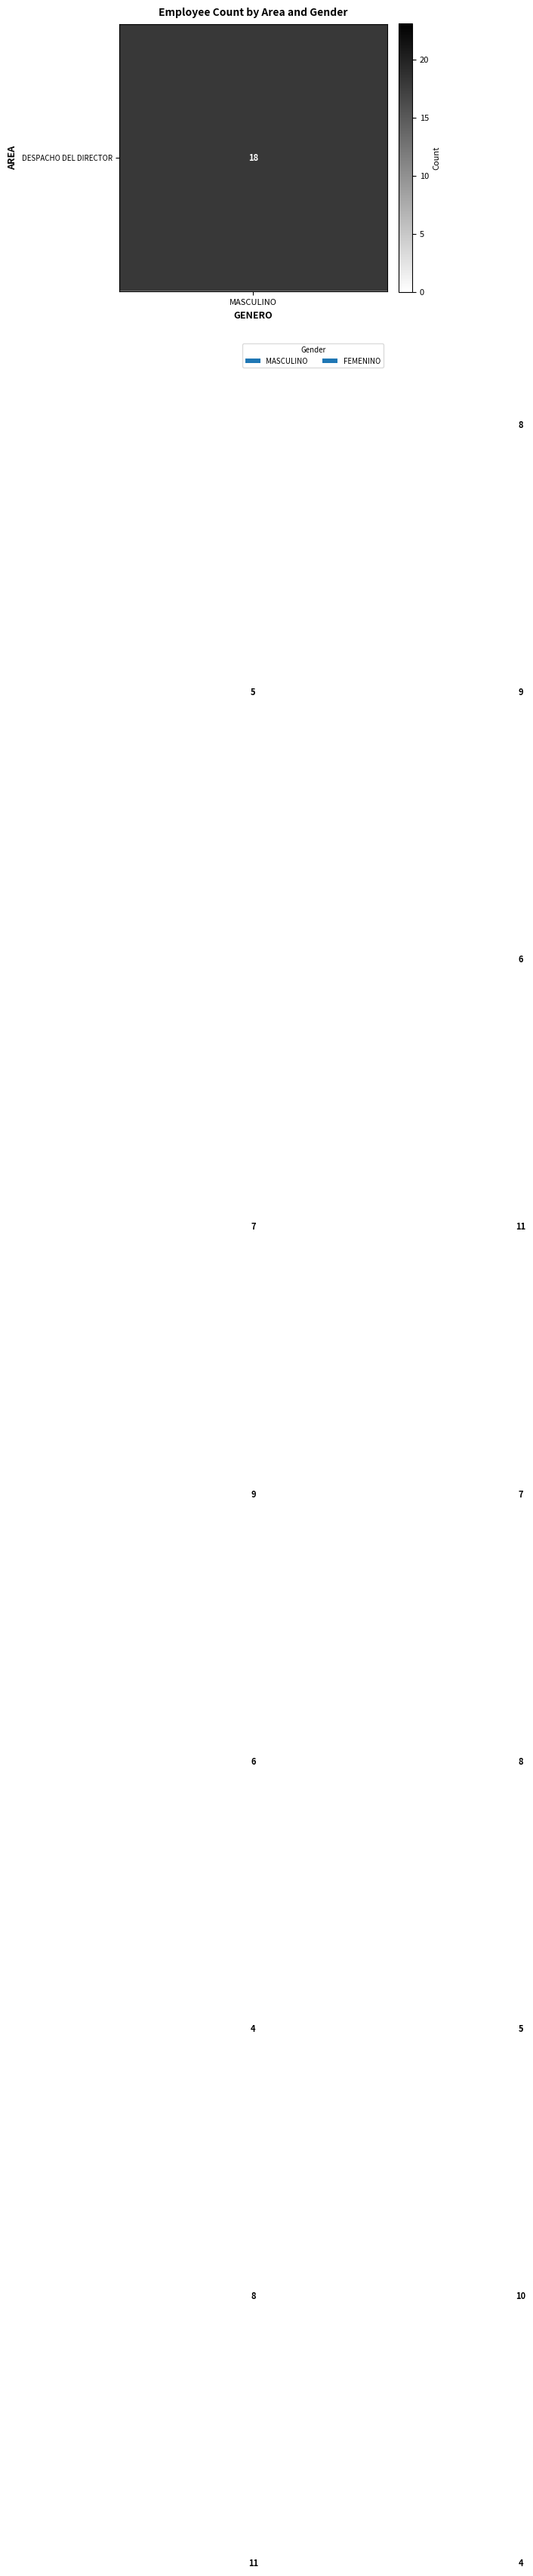

What is the maximum value shown in the chart?

21